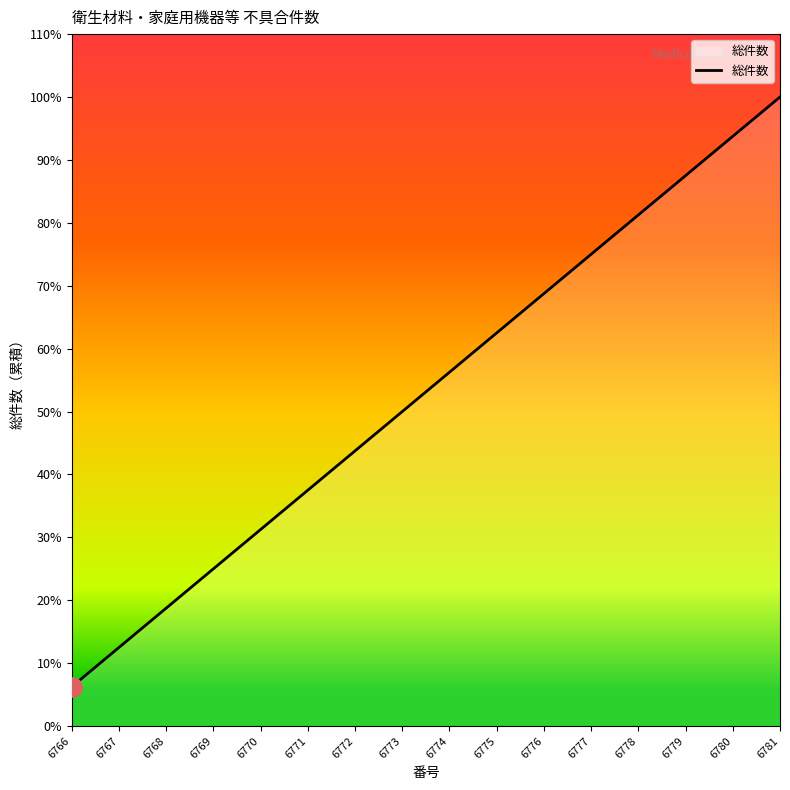

Where does the data first go above 56?

6774